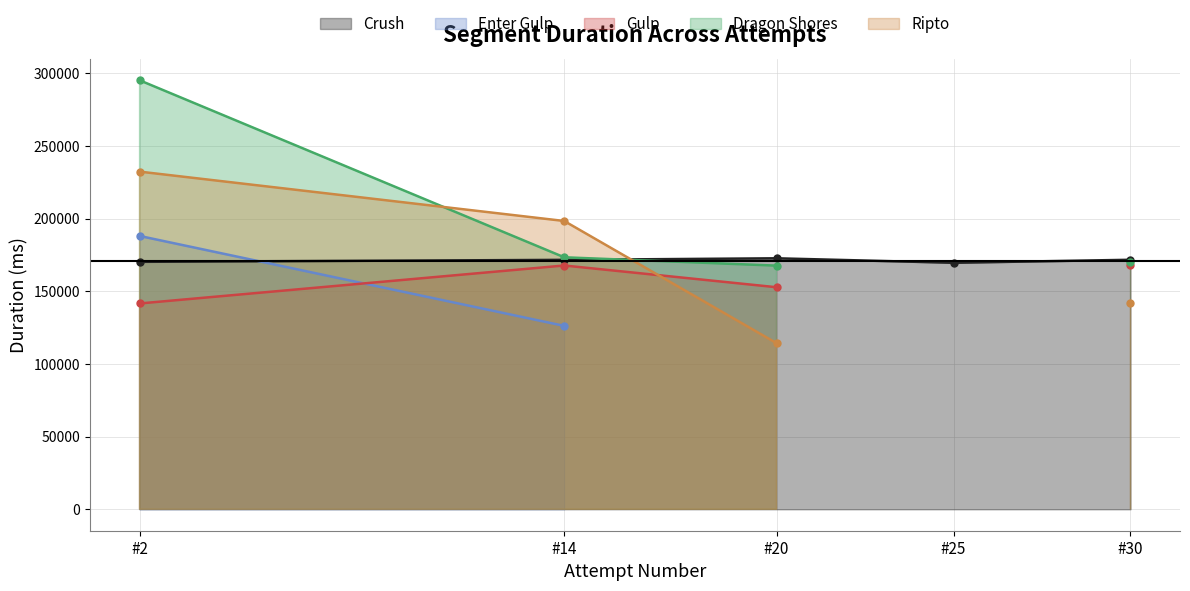

At which label is Ripto closest to 116145?

Attempt #20